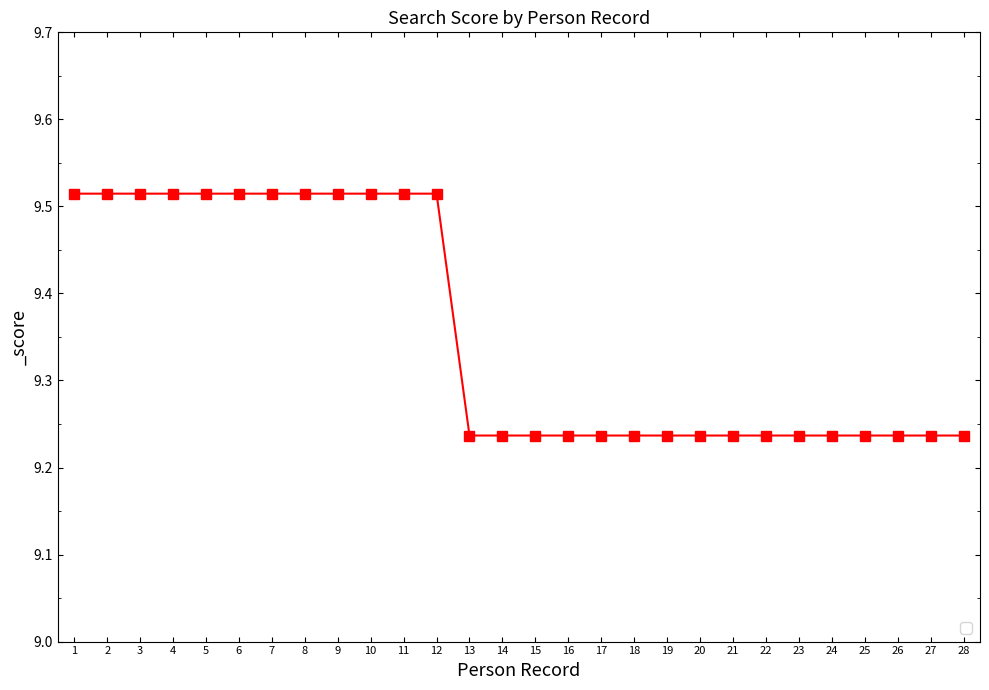

What is the sum of the values at 11 and 24?

18.8